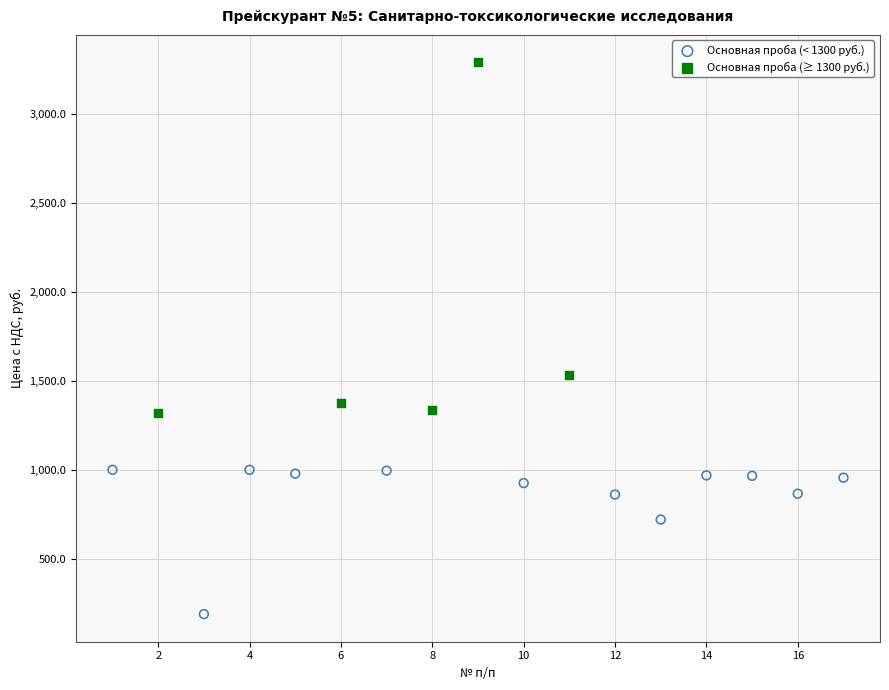

Which series reaches the minimum Y coordinate?

Основная проба (< 1300 руб.)